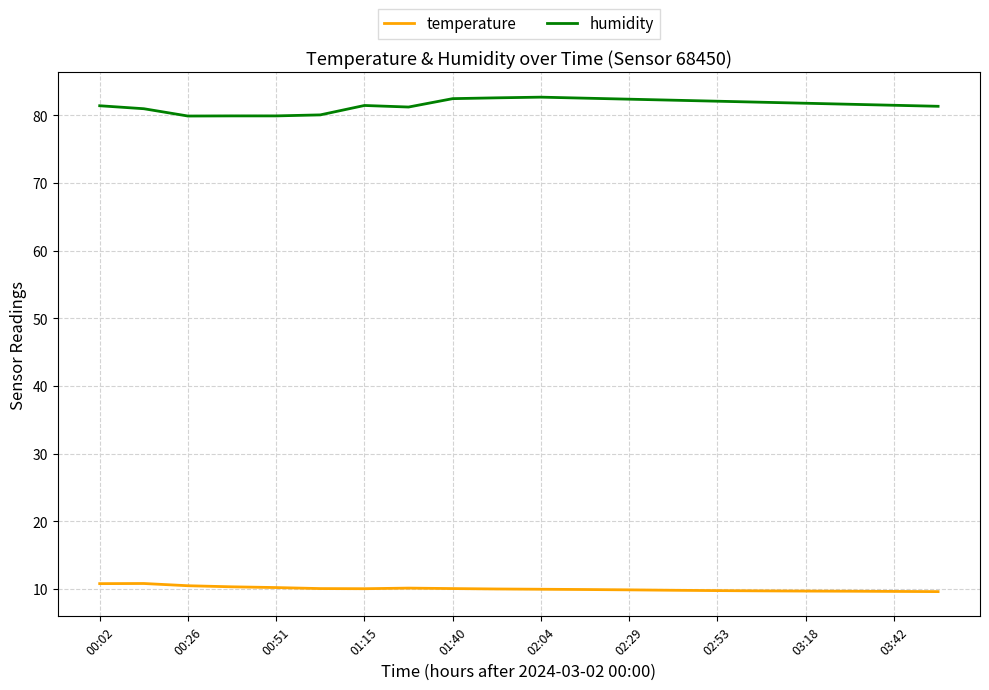

True or false: temperature and humidity cross at least once.

False